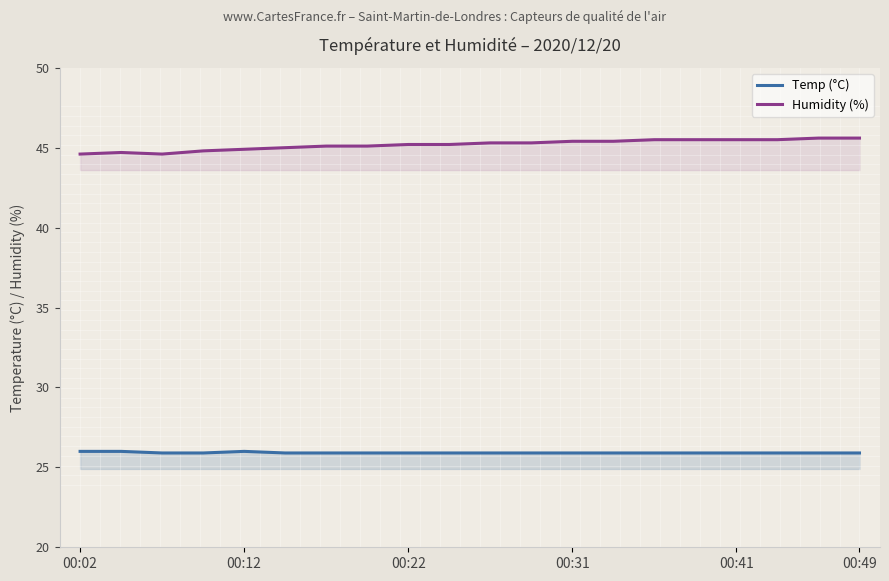

True or false: Temp (°C) and Humidity (%) intersect in this chart.

False